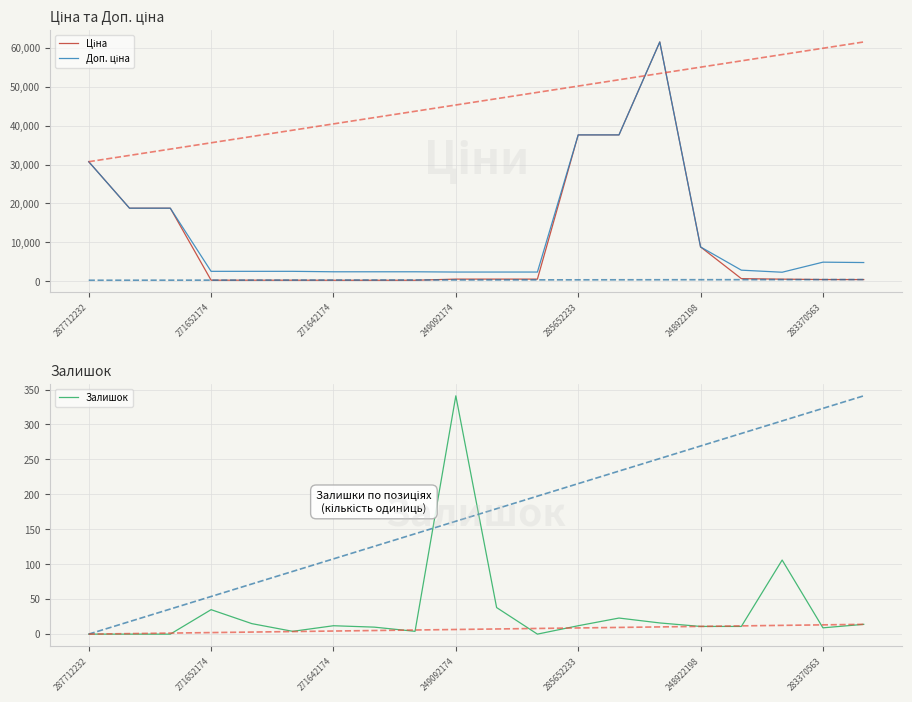

What is the highest value of the Залишок series?

341